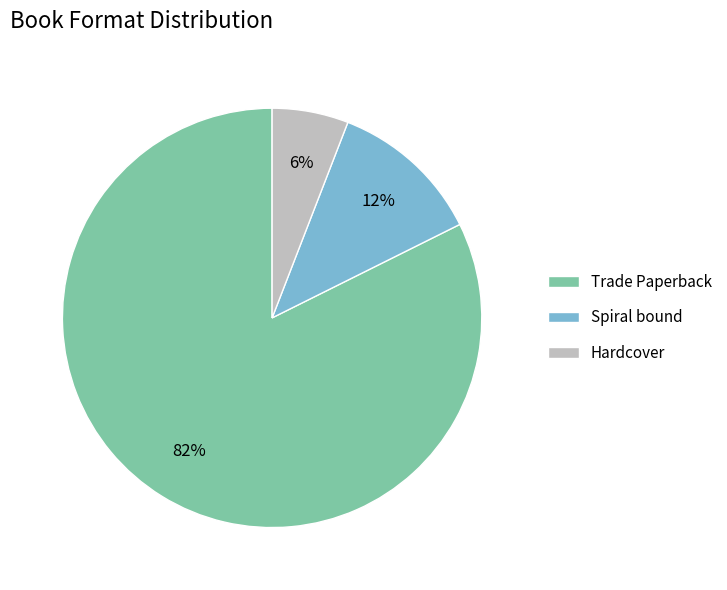

True or false: Spiral bound accounts for 1% of the total.

False